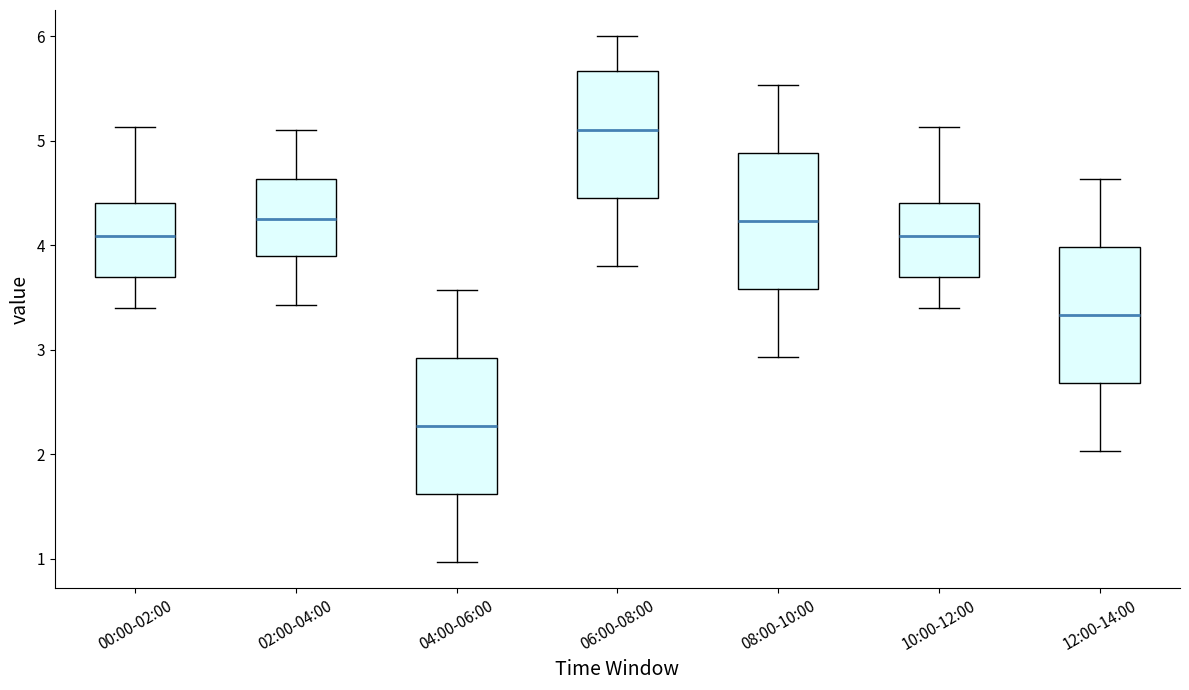

Reading left to right, transcribe this box plot: for each box, give where its median line is, the range the box spans, and where its two whiskers end, as read against the y-axis. The values are not printed on the chart, so give them approximately, as read against the axis.

00:00-02:00: median 4.1, box 3.7 to 4.4, whiskers 3.4 to 5.1
02:00-04:00: median 4.3, box 3.9 to 4.6, whiskers 3.4 to 5.1
04:00-06:00: median 2.3, box 1.6 to 2.9, whiskers 1.0 to 3.6
06:00-08:00: median 5.1, box 4.5 to 5.7, whiskers 3.8 to 6.0
08:00-10:00: median 4.2, box 3.6 to 4.9, whiskers 2.9 to 5.5
10:00-12:00: median 4.1, box 3.7 to 4.4, whiskers 3.4 to 5.1
12:00-14:00: median 3.3, box 2.7 to 4.0, whiskers 2.0 to 4.6